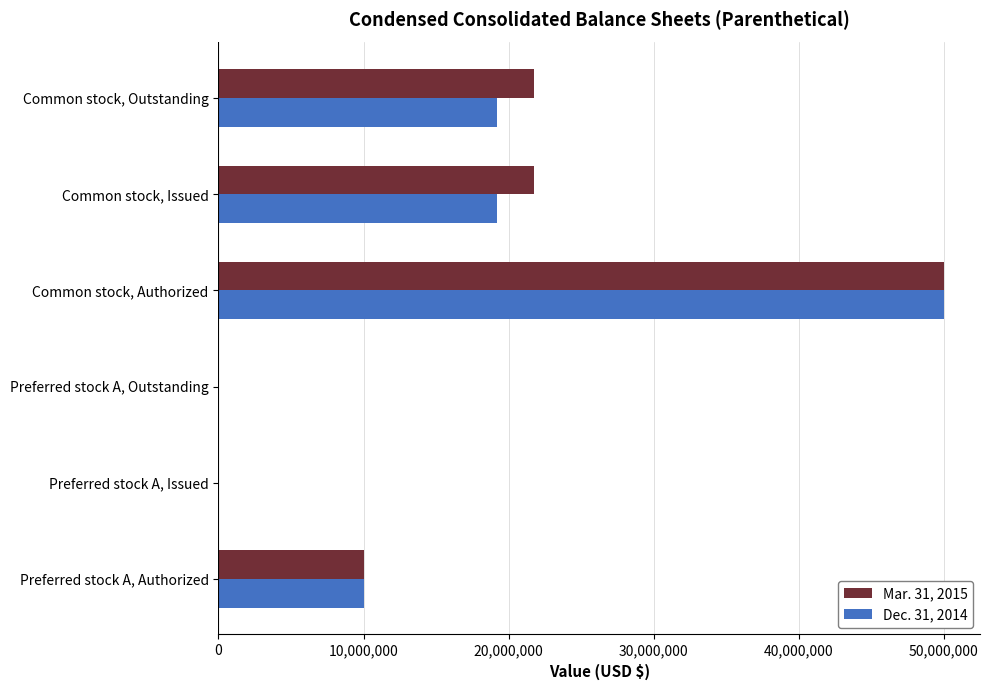

Which series has the largest total across all categories?

Mar. 31, 2015